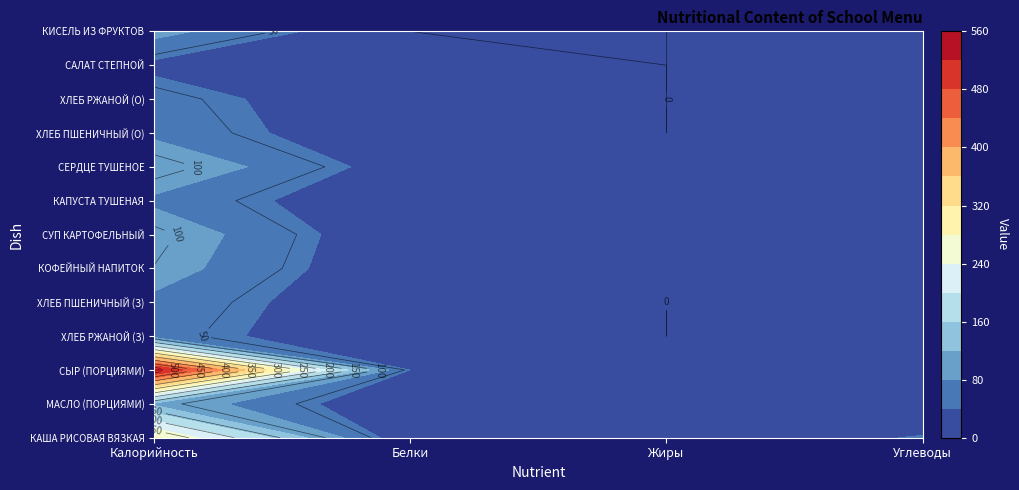

The value of СУП КАРТОФЕЛЬНЫЙ at Углеводы is 19. True or false?

True